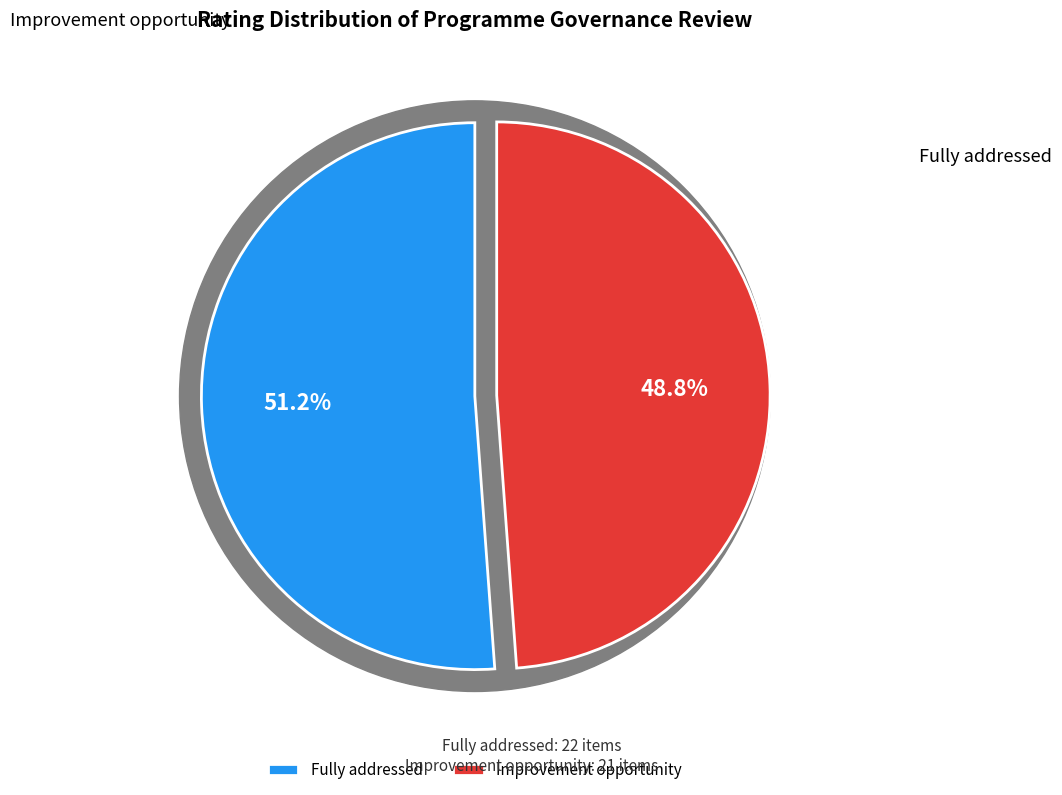

Combined, do Fully addressed and Improvement opportunity account for over 50%?

Yes